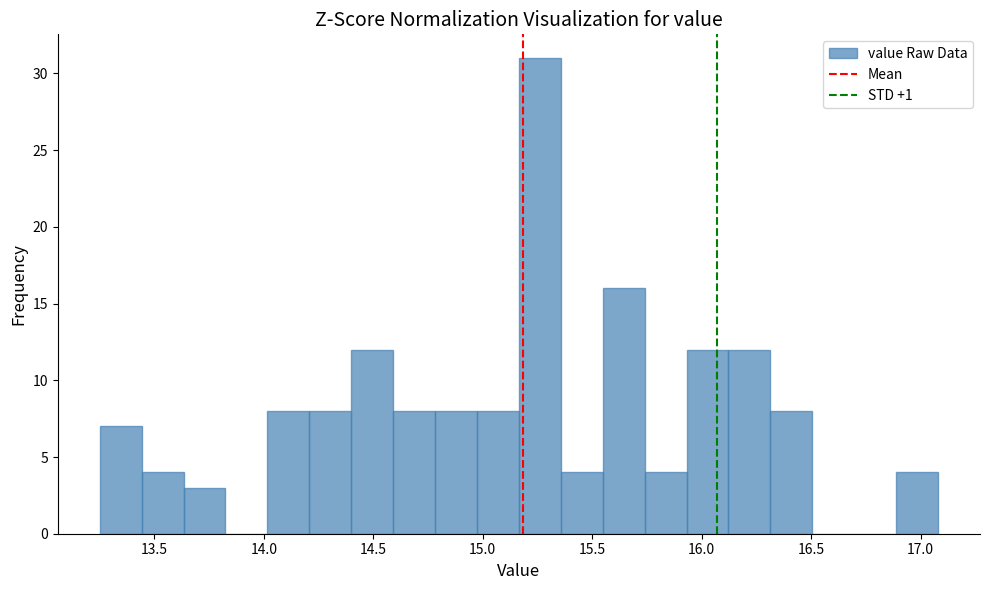

Read against the x-axis, roughly where is the centre of the tallest bar?

15.25